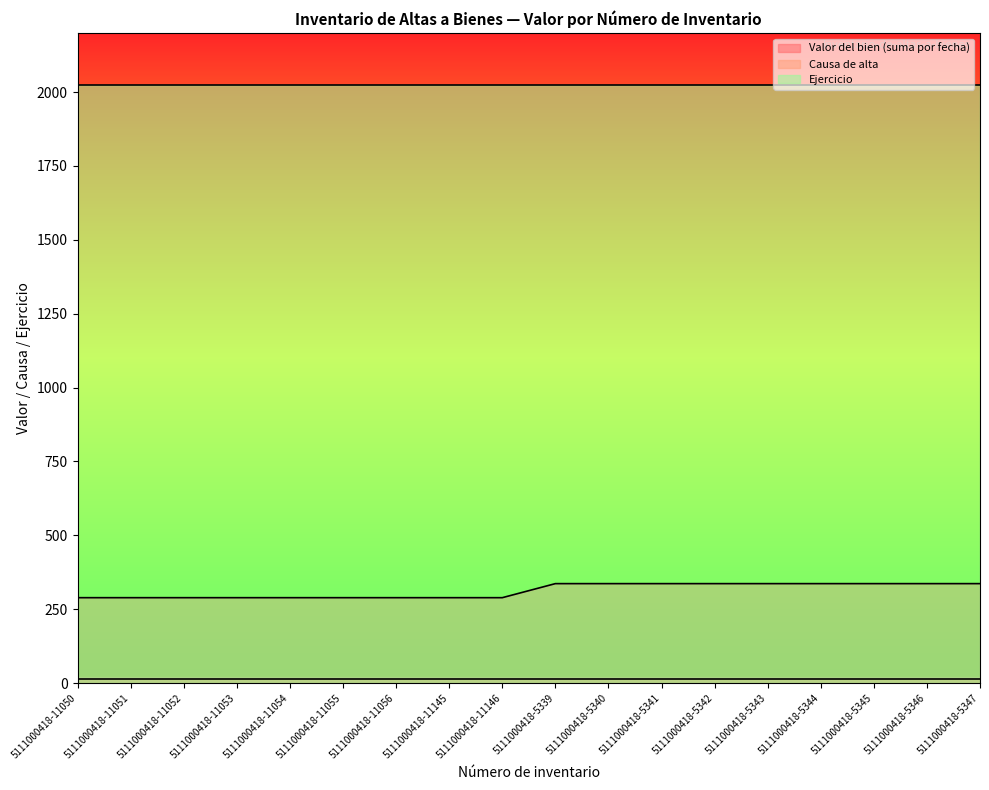

Reading left to right, extract all data points from this chart.

Valor del bien (suma por fecha): 5111000418-11050=288.8	5111000418-11051=288.8	5111000418-11052=288.8	5111000418-11053=288.8	5111000418-11054=288.8	5111000418-11055=288.8	5111000418-11056=288.8	5111000418-11145=288.8	5111000418-11146=288.8	5111000418-5339=336.4	5111000418-5340=336.4	5111000418-5341=336.4	5111000418-5342=336.4	5111000418-5343=336.4	5111000418-5344=336.4	5111000418-5345=336.4	5111000418-5346=336.4	5111000418-5347=336.4
Causa de alta: 5111000418-11050=15.0	5111000418-11051=15.0	5111000418-11052=15.0	5111000418-11053=15.0	5111000418-11054=15.0	5111000418-11055=15.0	5111000418-11056=15.0	5111000418-11145=15.0	5111000418-11146=15.0	5111000418-5339=15.0	5111000418-5340=15.0	5111000418-5341=15.0	5111000418-5342=15.0	5111000418-5343=15.0	5111000418-5344=15.0	5111000418-5345=15.0	5111000418-5346=15.0	5111000418-5347=15.0
Ejercicio: 5111000418-11050=2024.0	5111000418-11051=2024.0	5111000418-11052=2024.0	5111000418-11053=2024.0	5111000418-11054=2024.0	5111000418-11055=2024.0	5111000418-11056=2024.0	5111000418-11145=2024.0	5111000418-11146=2024.0	5111000418-5339=2024.0	5111000418-5340=2024.0	5111000418-5341=2024.0	5111000418-5342=2024.0	5111000418-5343=2024.0	5111000418-5344=2024.0	5111000418-5345=2024.0	5111000418-5346=2024.0	5111000418-5347=2024.0